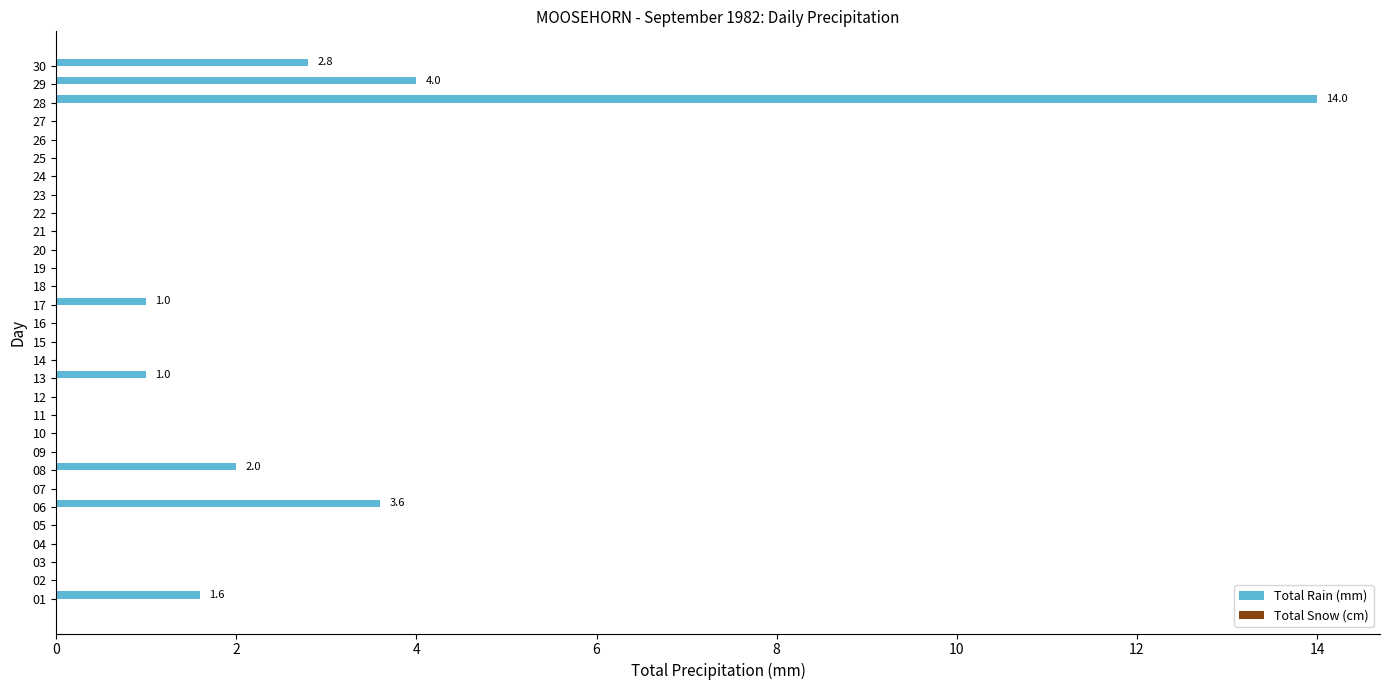

What is the change in value from 04 to 30?

+2.8